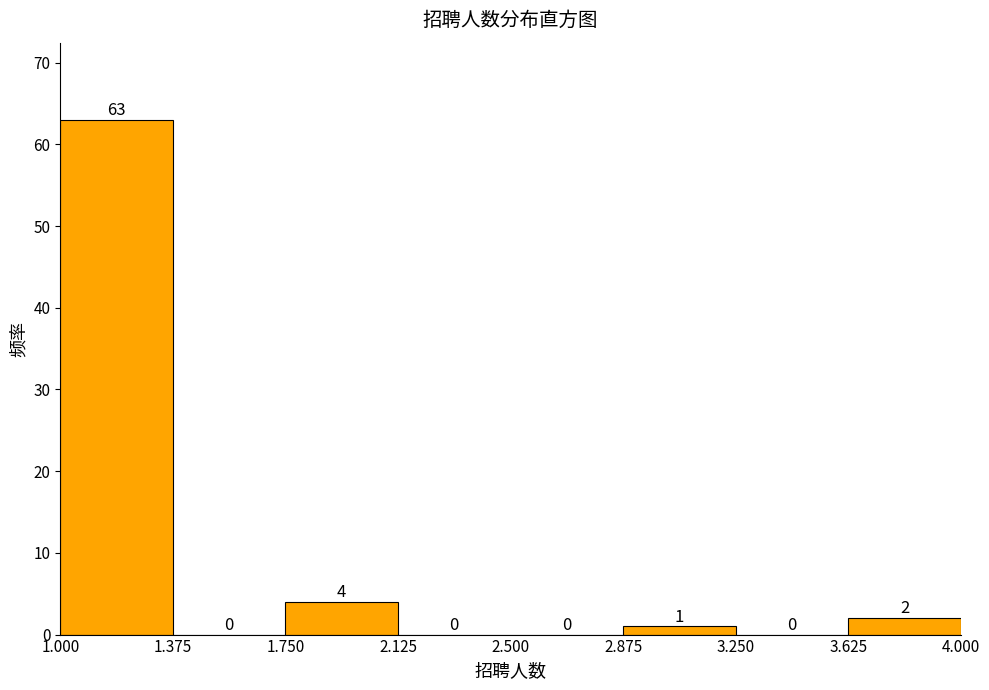

Which range on the x-axis has the tallest bar?

1.000 to 1.375